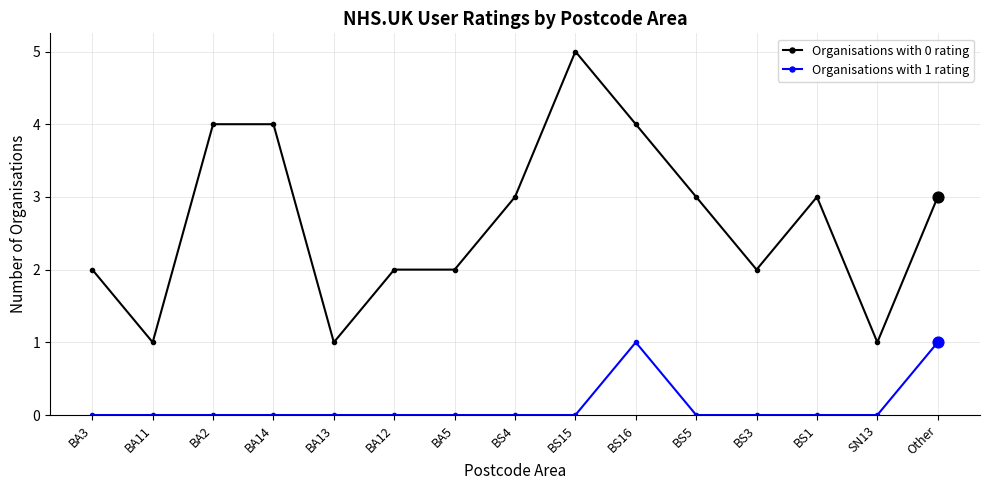

Which series has the widest spread of values?

Organisations with 0 rating